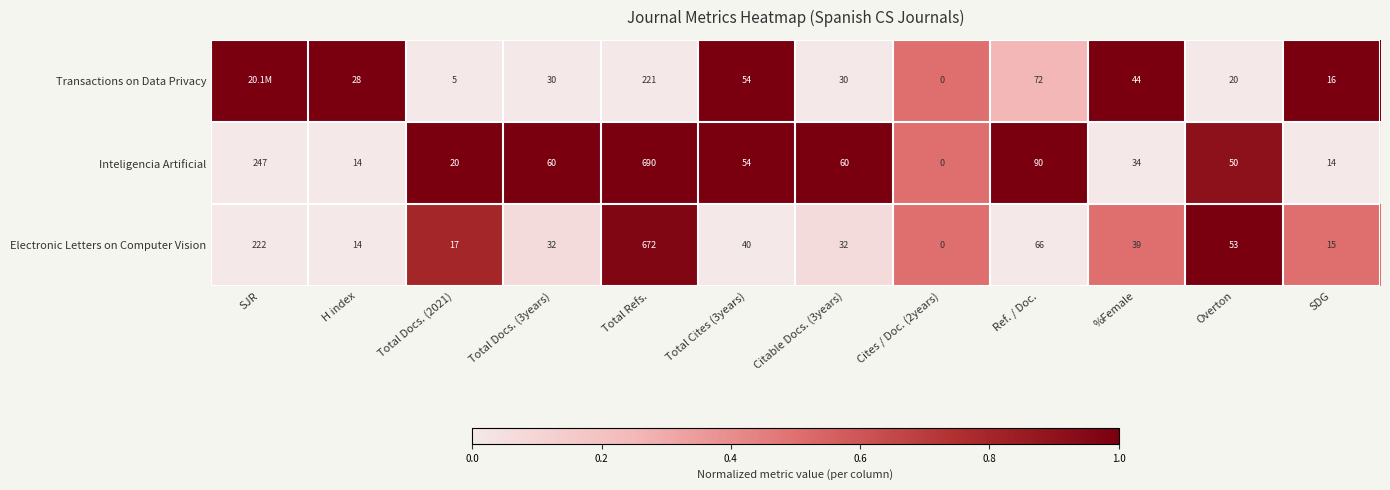

At Citable Docs. (3years), list the series in order from smallest to largest.

Transactions on Data Privacy, Electronic Letters on Computer Vision, Inteligencia Artificial